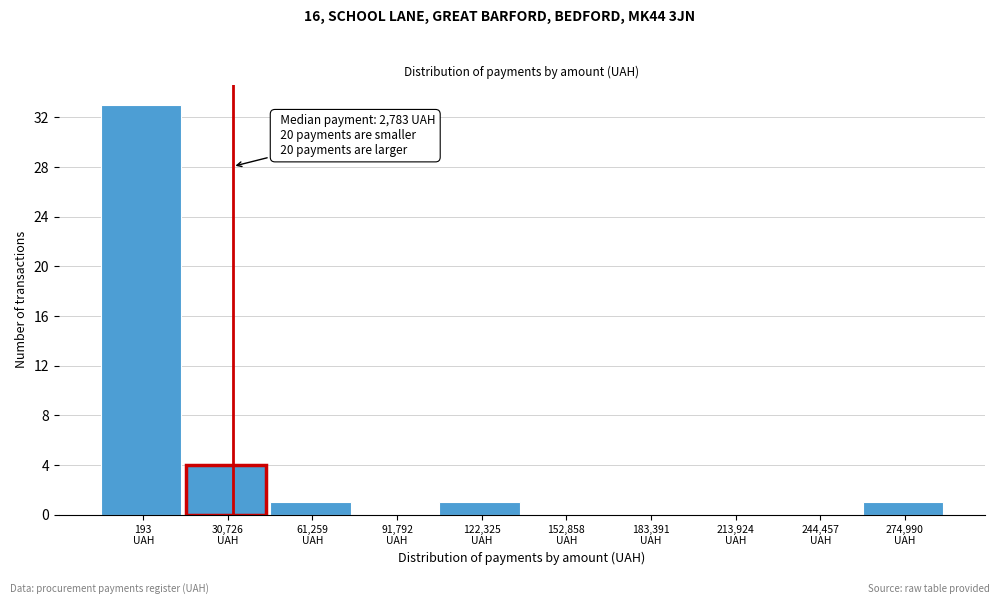

What is the maximum value shown in the chart?

33